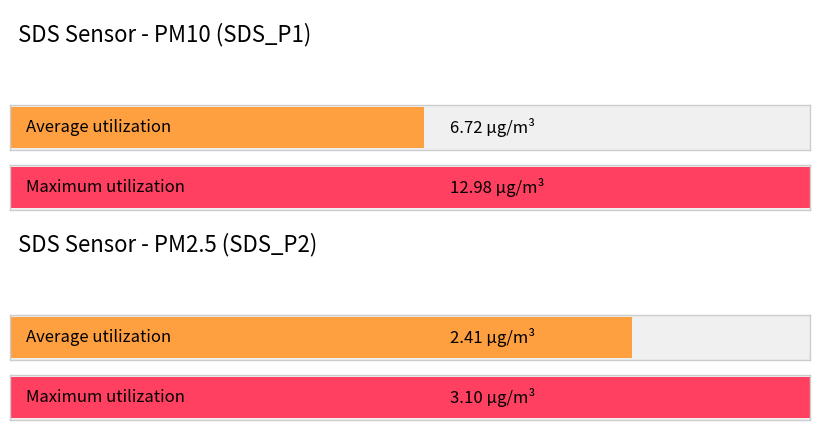

How many bars are there in each group?

2